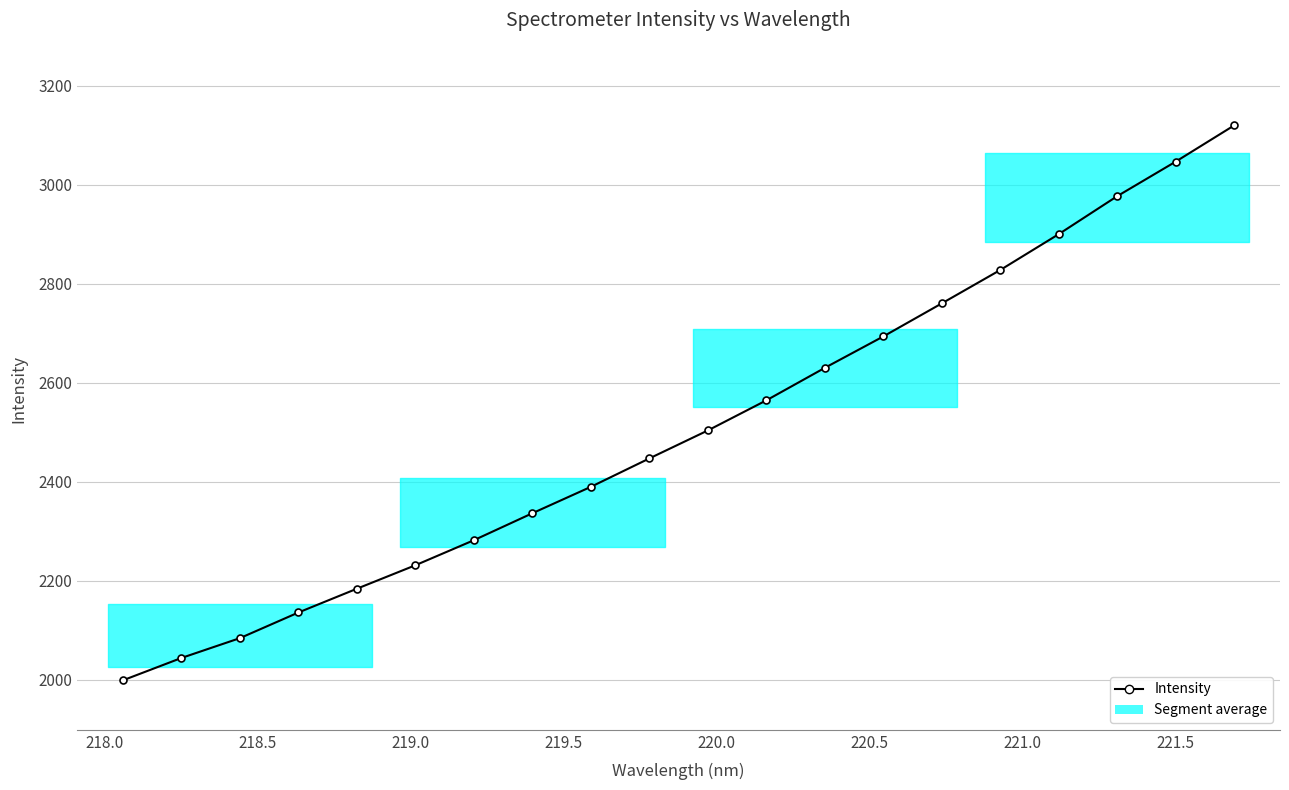

What is the average value?

2508.2